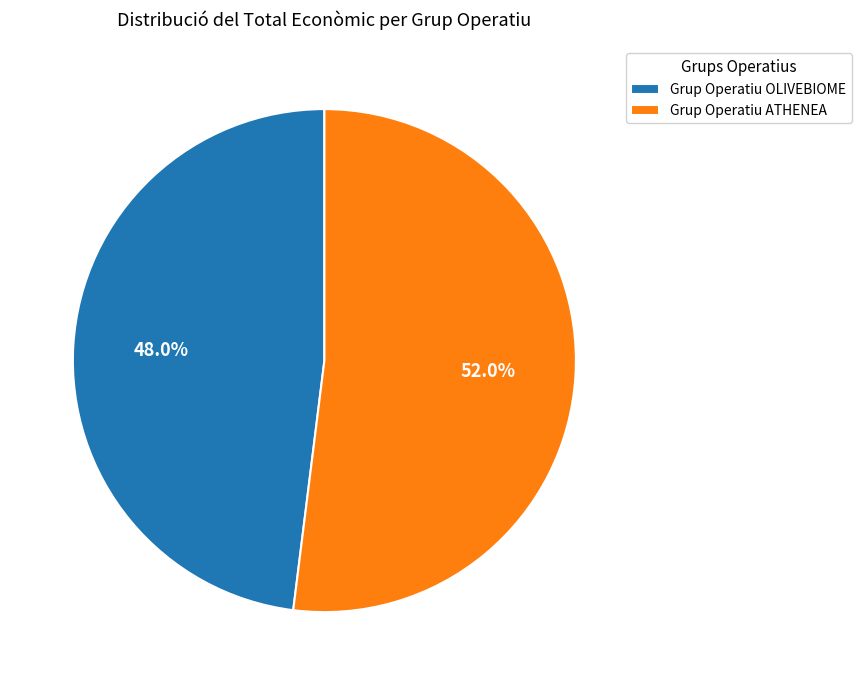

Which slice is the largest?

Grup Operatiu ATHENEA